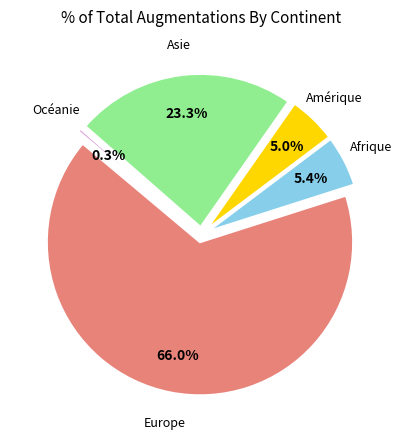

To the nearest percent, what is the difference between the largest and smallest slice percentages?

66%